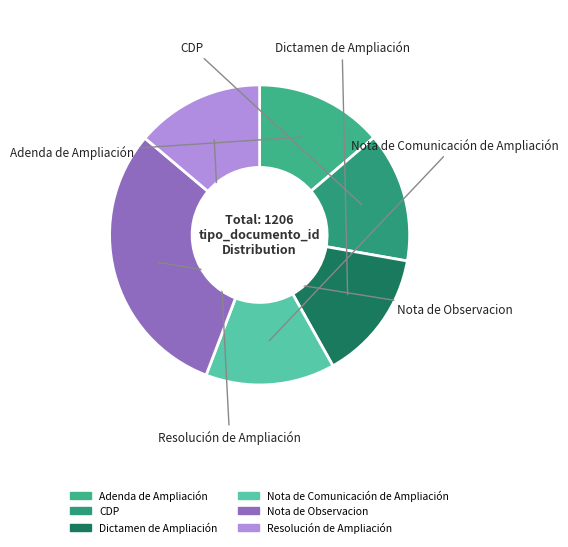

What is the ratio of the value at Nota de Comunicación de Ampliación to the value at Adenda de Ampliación?

1.0